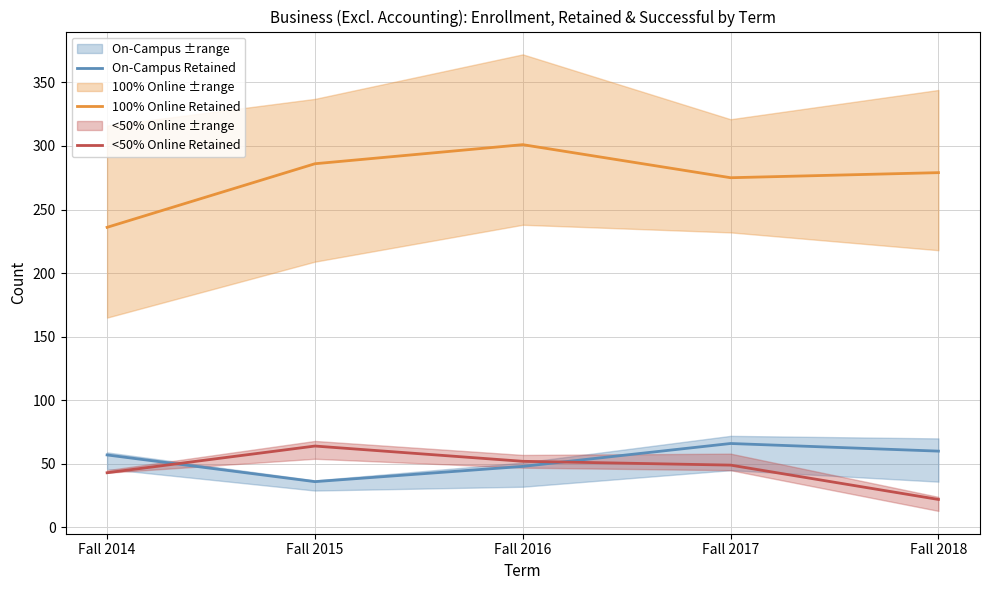

Count the number of categories in the chart.

5